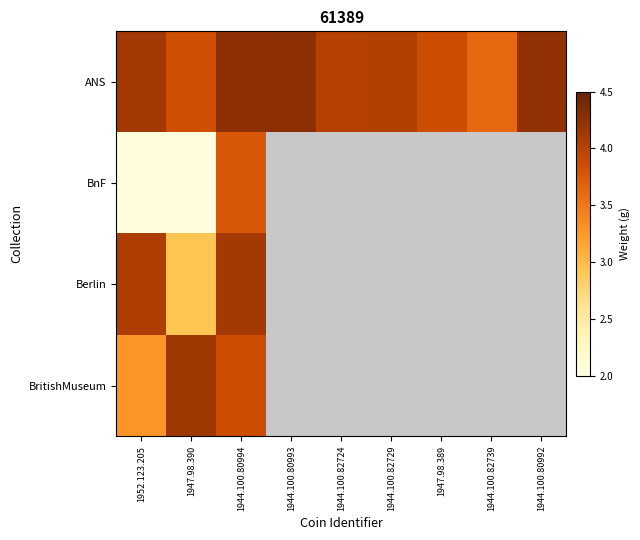

How many positive values does the Berlin series have?

3